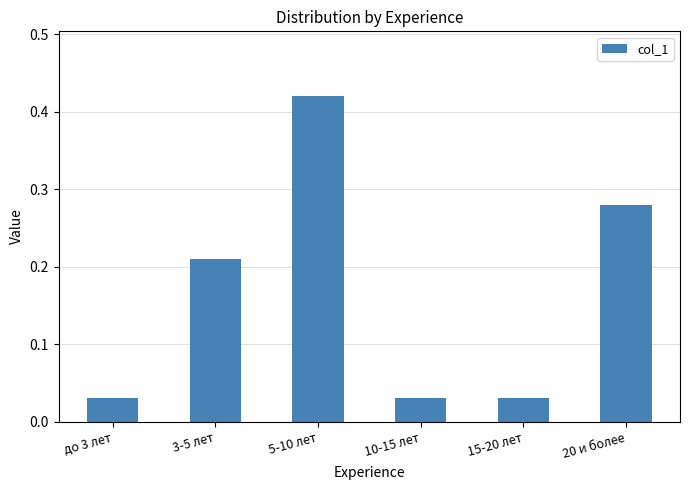

Is it true that the value at 3-5 лет is 0.1?

False